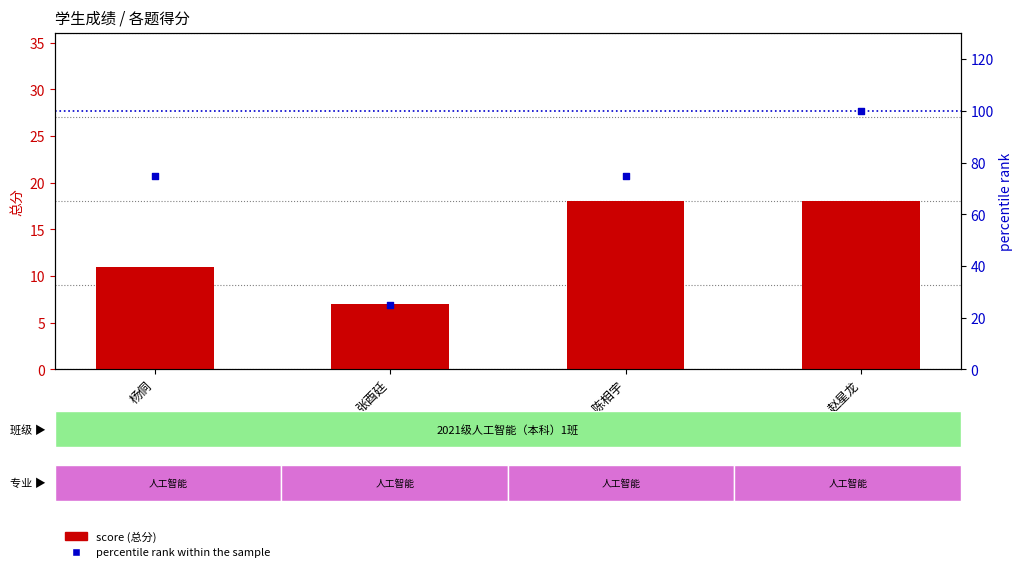

What are all the series names shown in the legend?

score, percentile rank within the sample